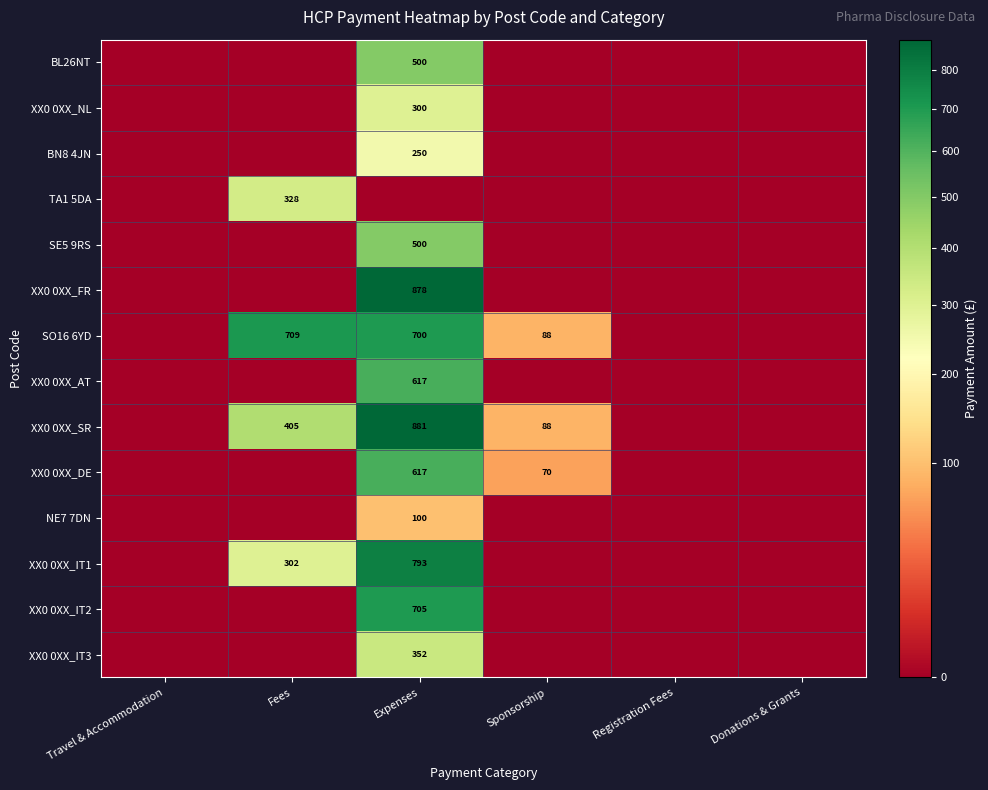

Is it true that BN8 4JN equals 162 at Expenses?

False